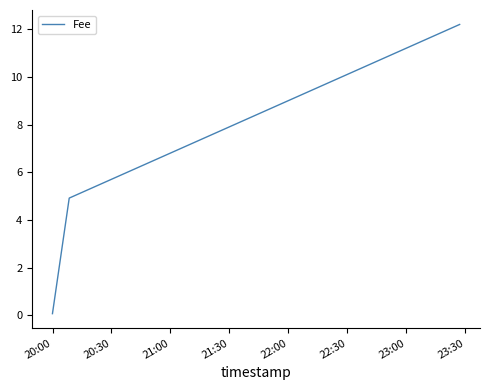

What is the greatest value displayed?

12.2